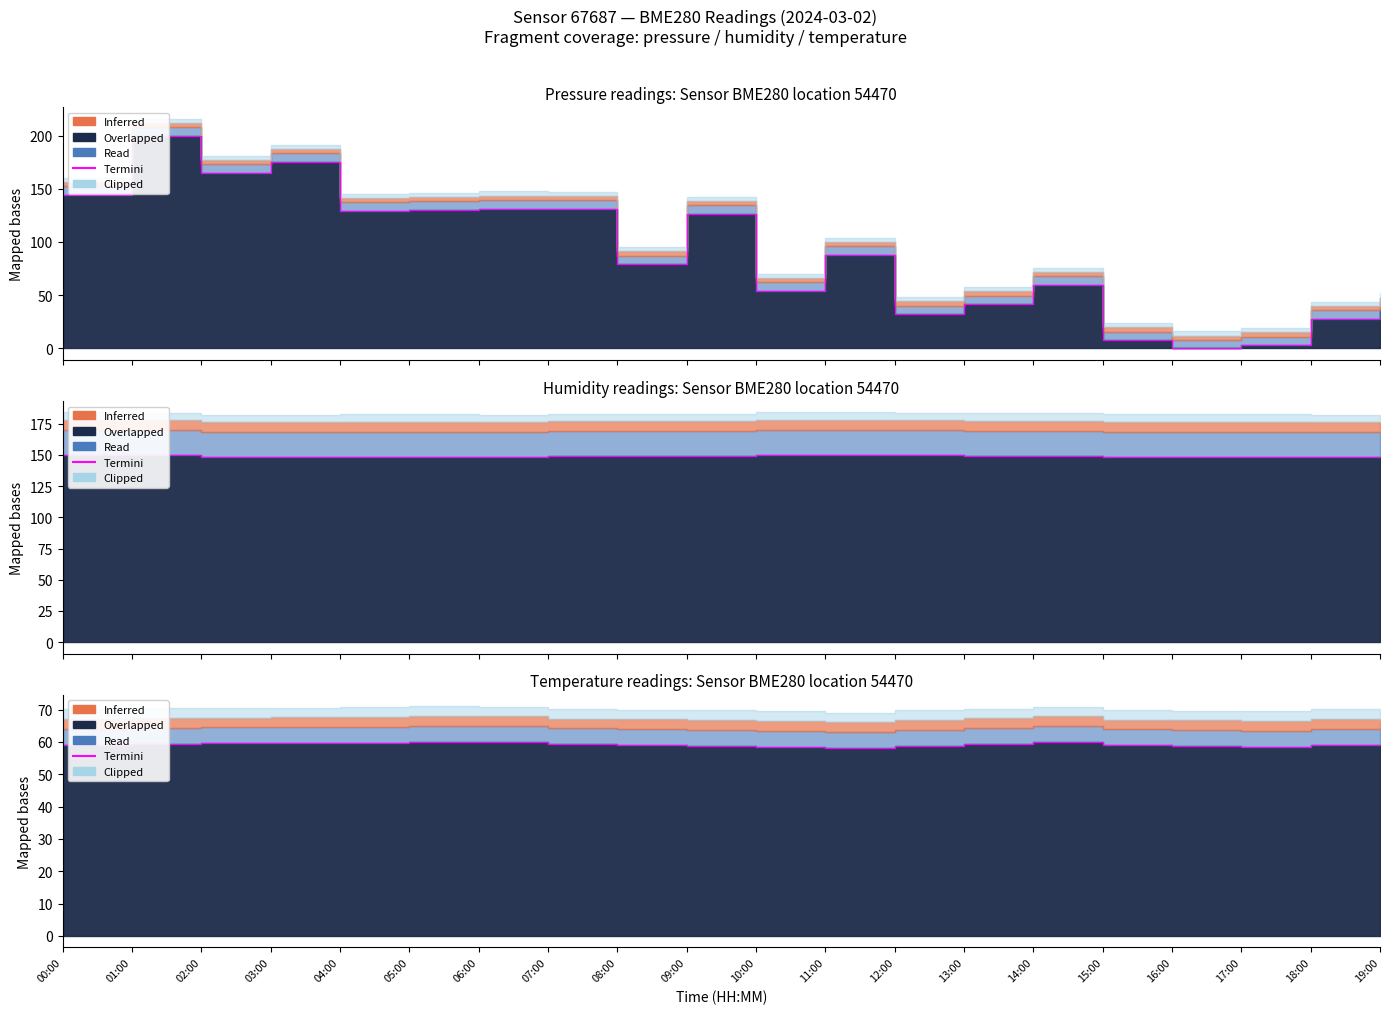

The value at 05:00 is 103.6. True or false?

False